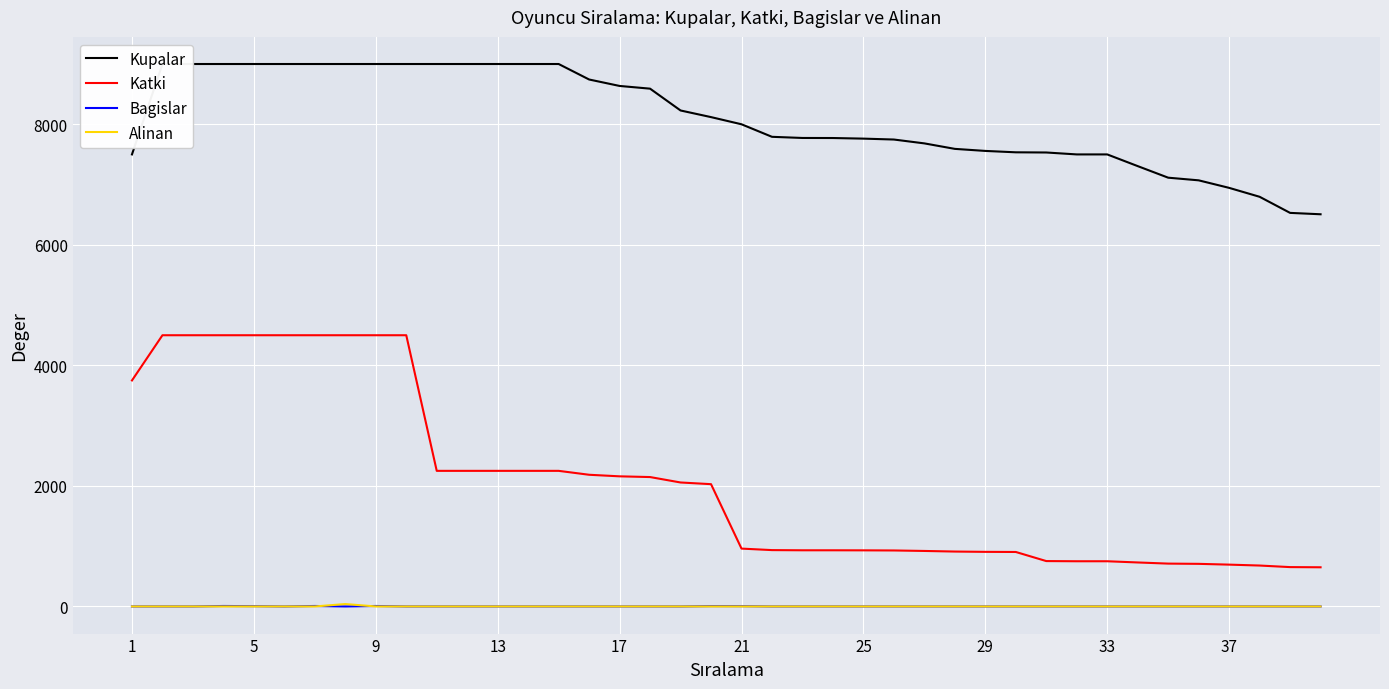

Reading left to right, extract all data points from this chart.

Kupalar: 7500	9000	9000	9000	9000	9000	9000	9000	9000	9000	9000	9000	9000	9000	9000	8743	8636	8591	8229	8119	8000	7792	7773	7772	7762	7747	7683	7592	7558	7535	7532	7500	7500	7306	7114	7070	6945	6797	6530	6507
Katki: 3750	4500	4500	4500	4500	4500	4500	4500	4500	4500	2250	2250	2250	2250	2250	2185	2159	2147	2057	2029	960	935	932	932	931	929	921	911	906	904	753	750	750	730	711	707	694	679	653	650
Bagislar: 0	0	0	8	5	0	8	0	8	0	0	0	0	0	0	0	0	0	0	6	5	0	0	0	0	0	0	0	0	0	0	0	0	0	0	0	0	0	0	0
Alinan: 0	0	0	0	0	0	0	40	0	0	0	0	0	0	0	0	0	0	0	0	0	0	0	0	0	0	0	0	0	0	0	0	0	0	0	0	0	0	0	0